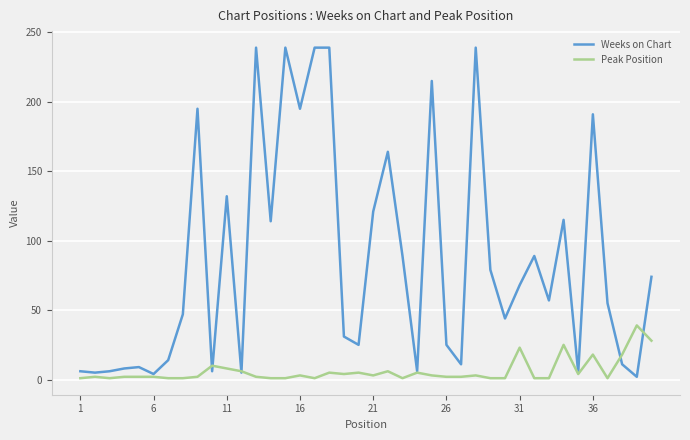

What is the average value of the Weeks on Chart series?

85